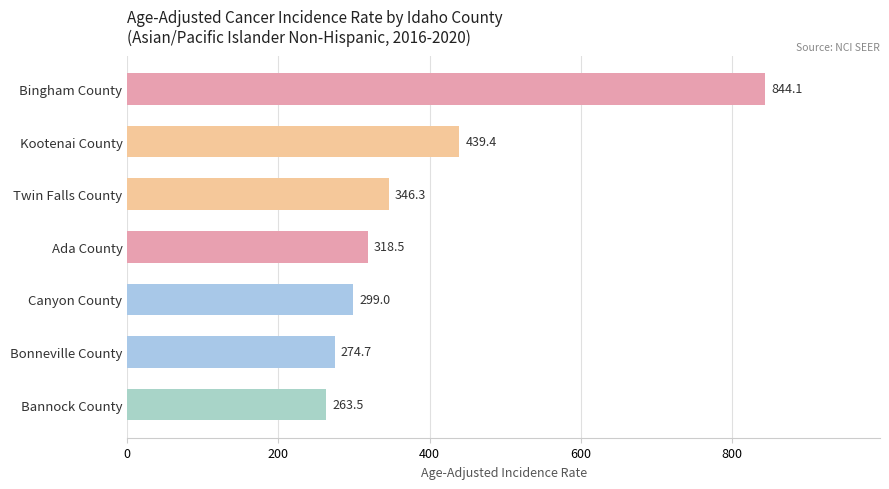

How many values exceed 318?

4